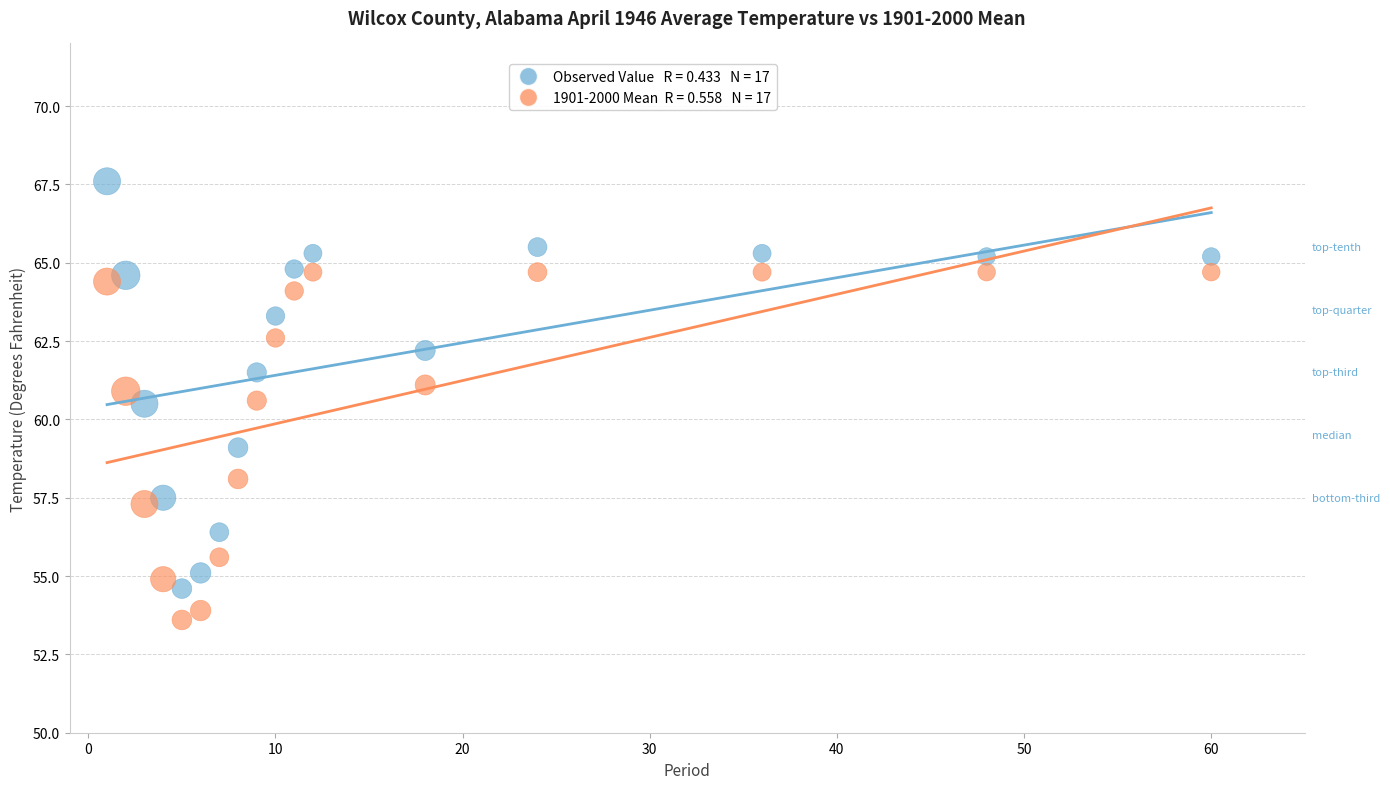

Across all data points, what is the range of X values (max minus min)?

59.0